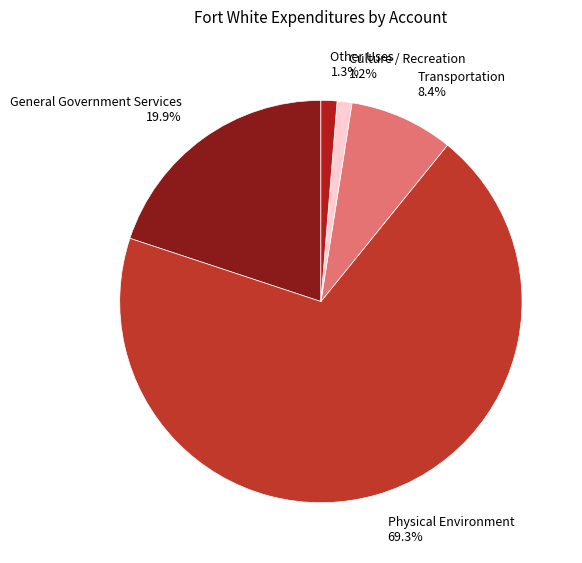

Is there a majority slice in this chart?

Yes